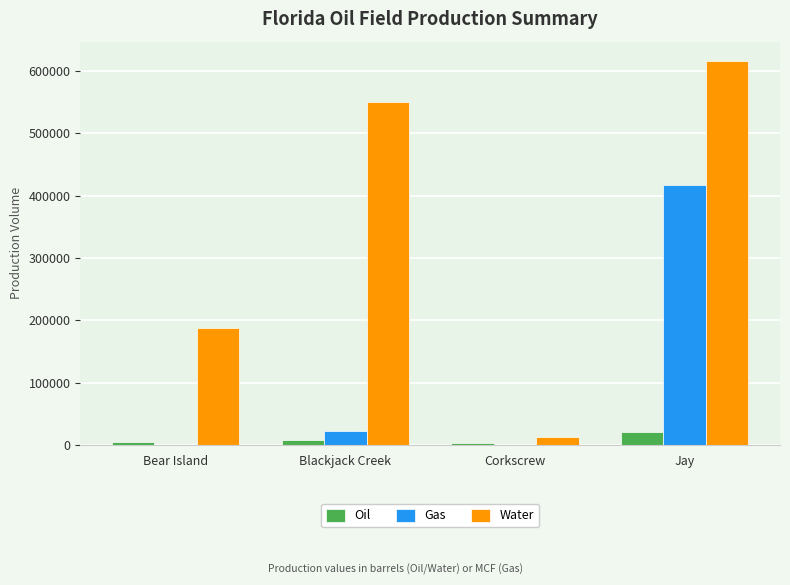

How many groups of bars are there?

4